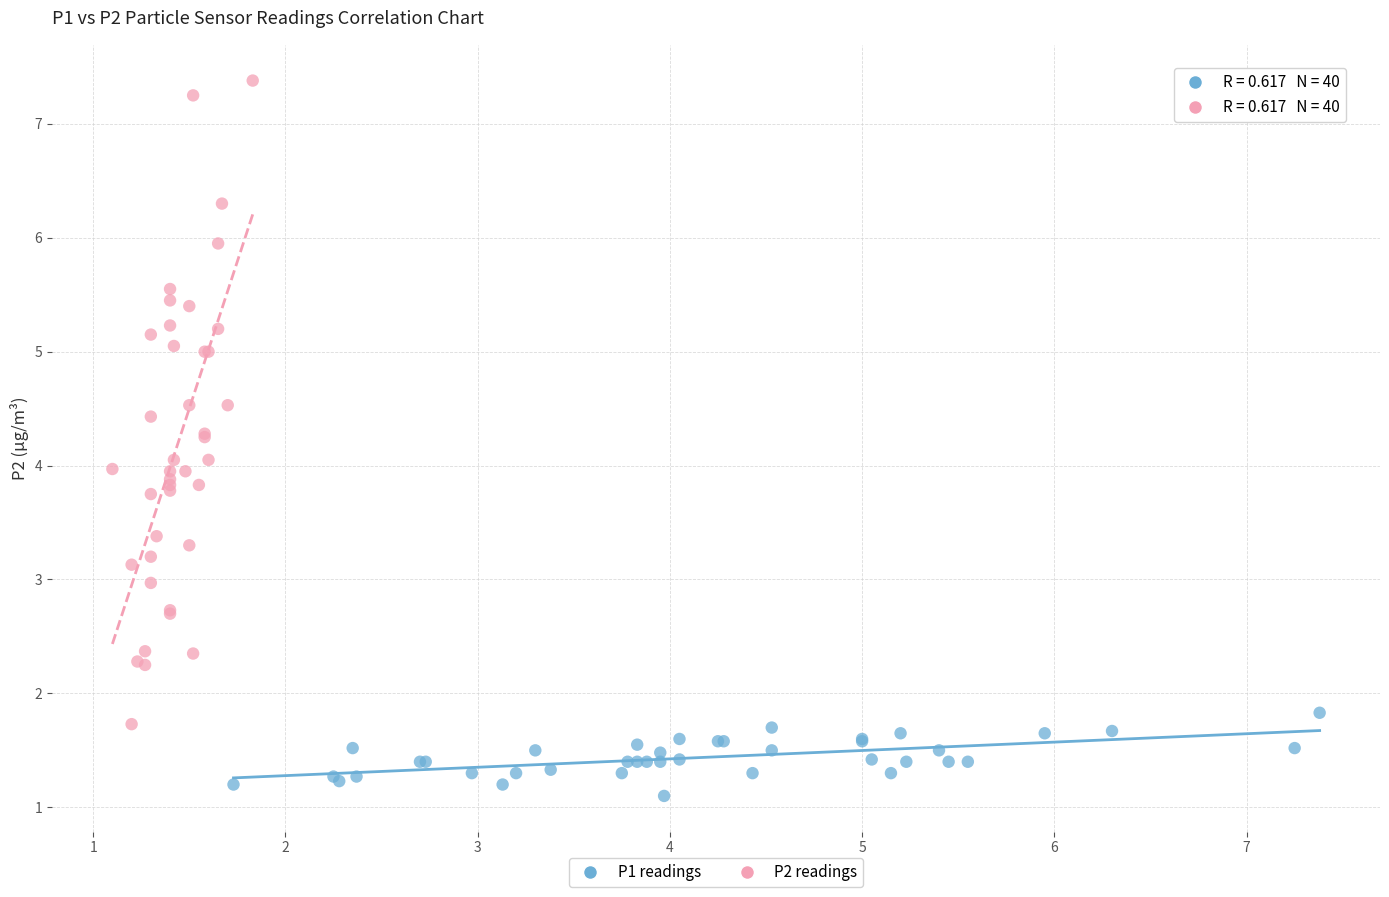

Which series contains the highest Y value?

P2 readings